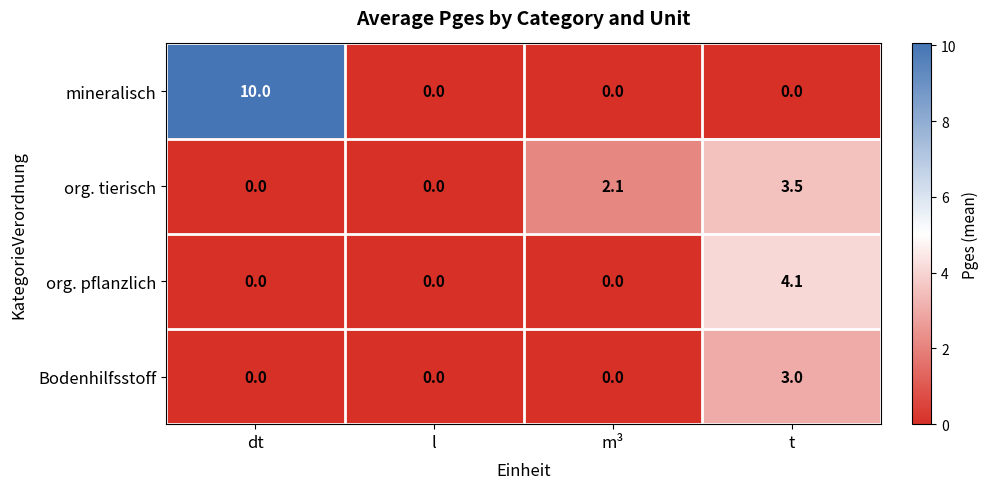

Is the value of org. tierisch at t greater than the value of Bodenhilfsstoff at m³?

Yes